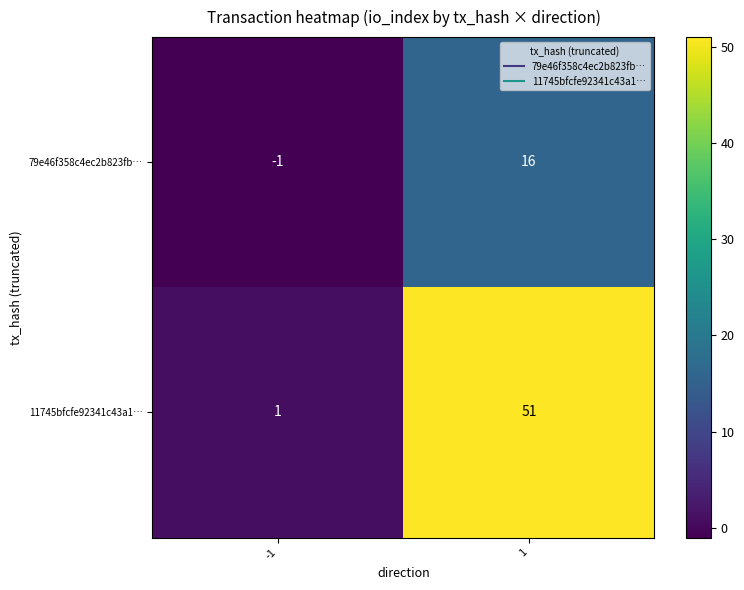

Which series has the widest spread of values?

11745bfcfe92341c43a1…